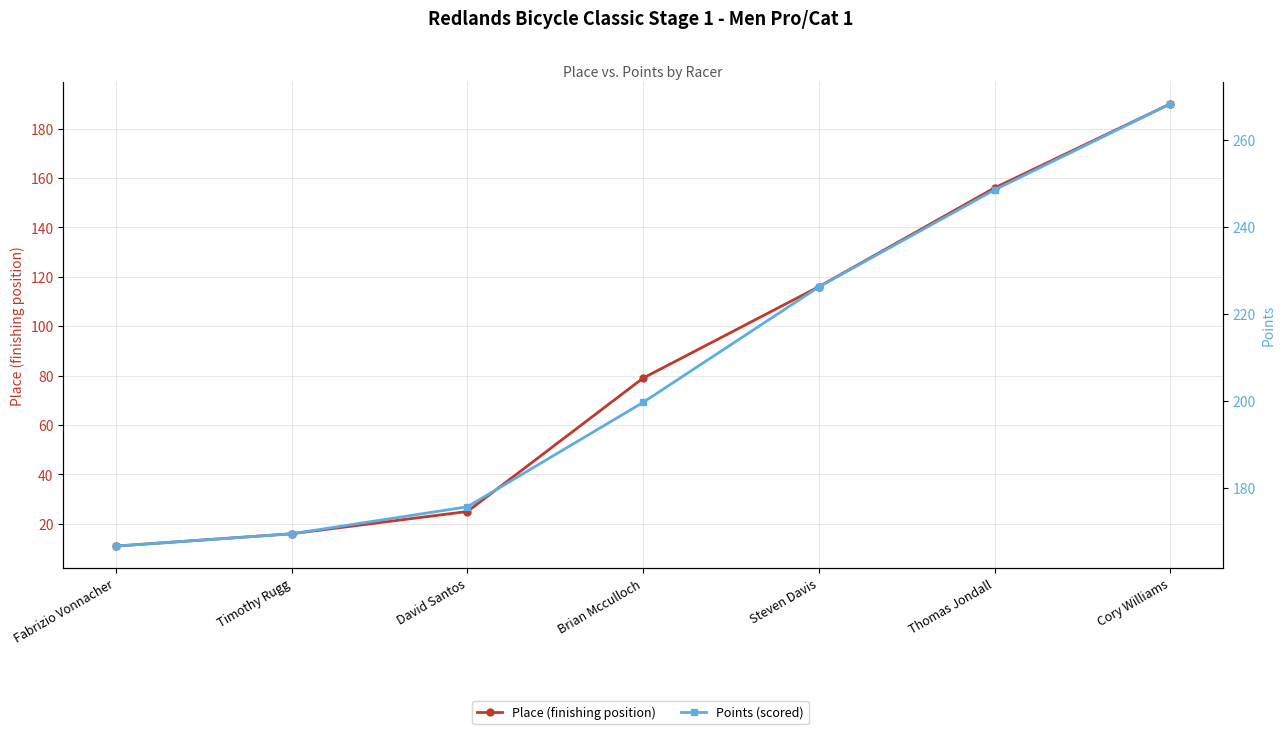

At Steven Davis, list the series in order from smallest to largest.

Place (finishing position), Points (scored)